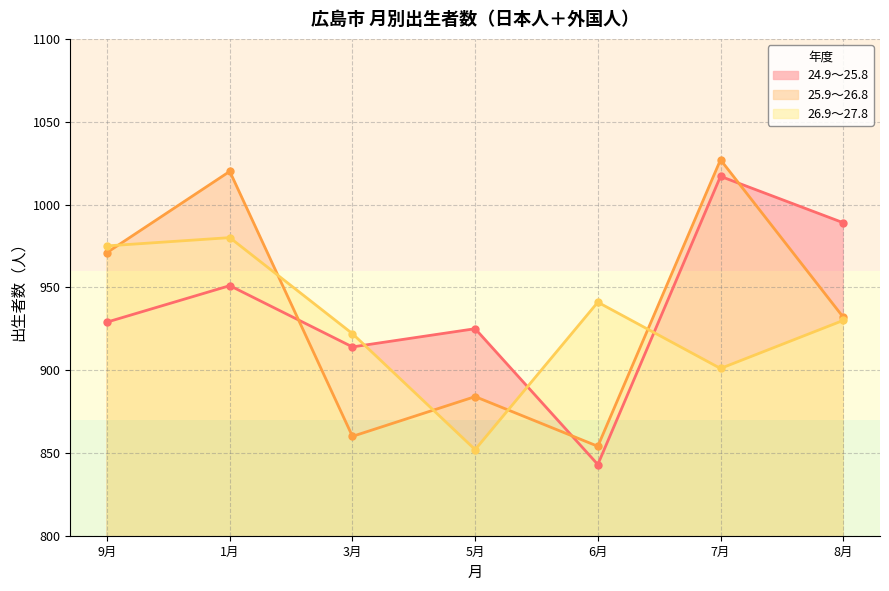

Is it true that 26.9～27.8 equals 270 at 3月?

False